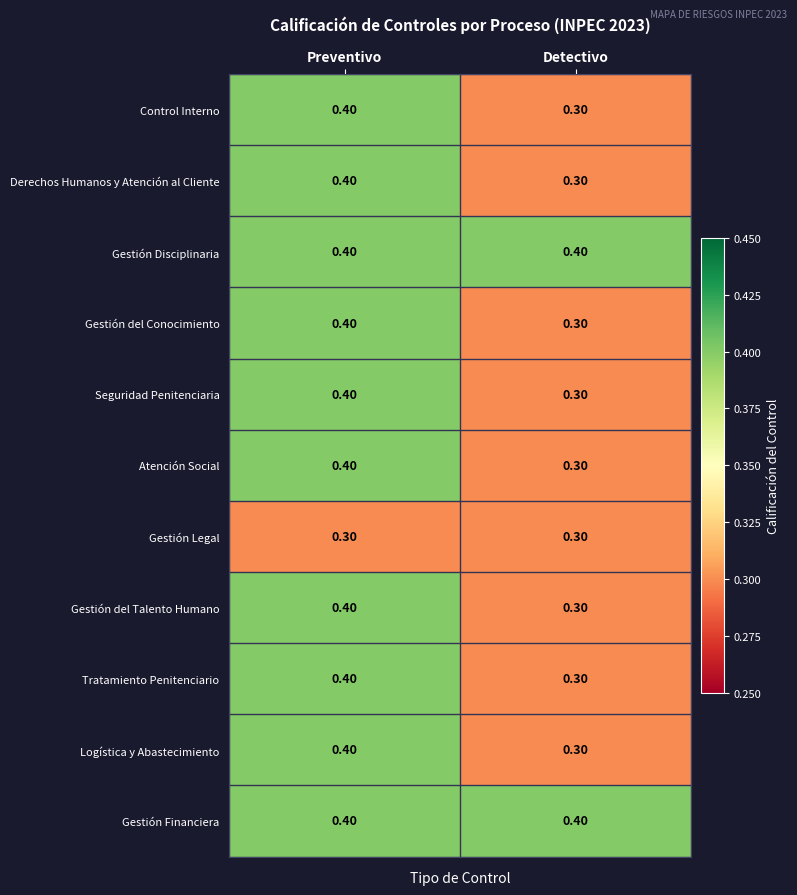

Rank the categories by Seguridad Penitenciaria value from highest to lowest.

Preventivo, Detectivo